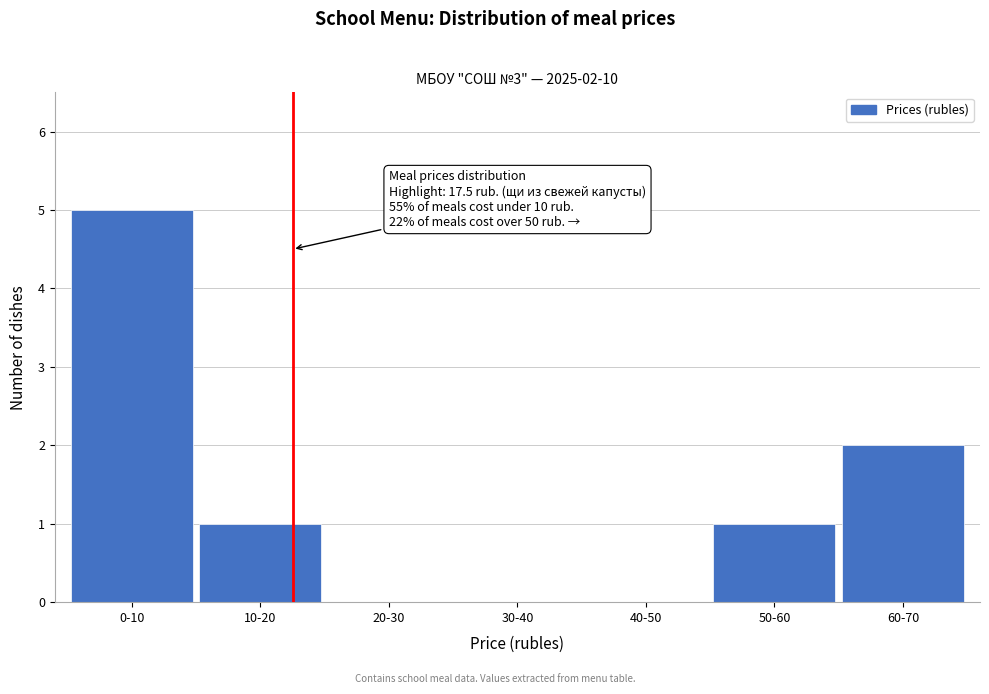

Reading left to right, what are all the values shown in this chart?

0-10=5	10-20=1	20-30=0	30-40=0	40-50=0	50-60=1	60-70=2